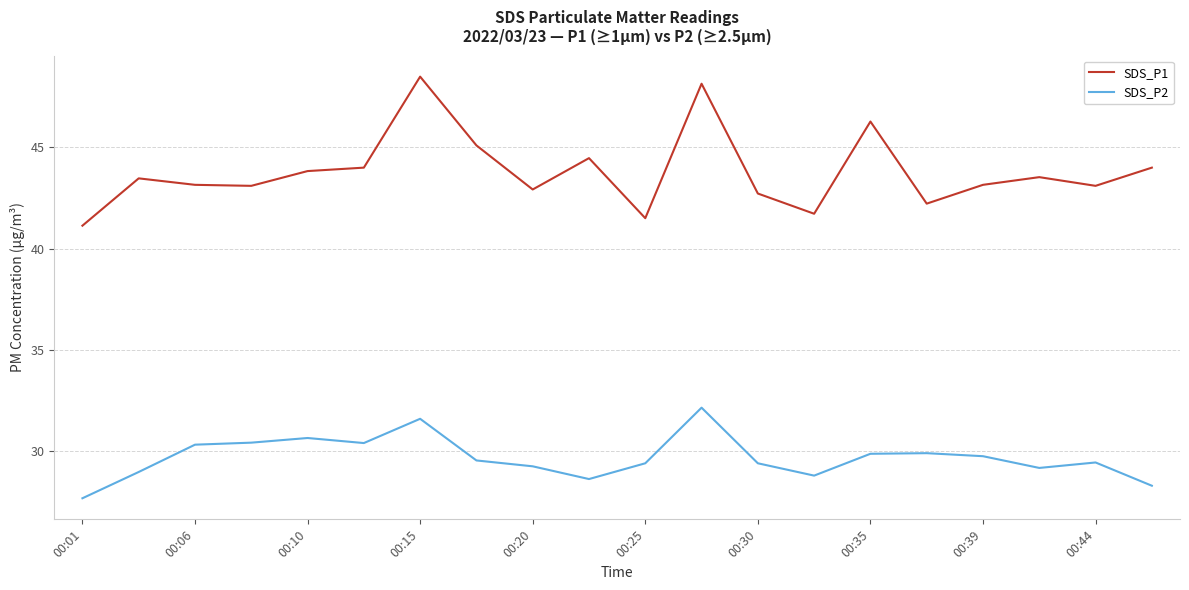

Which series has the widest spread of values?

SDS_P1